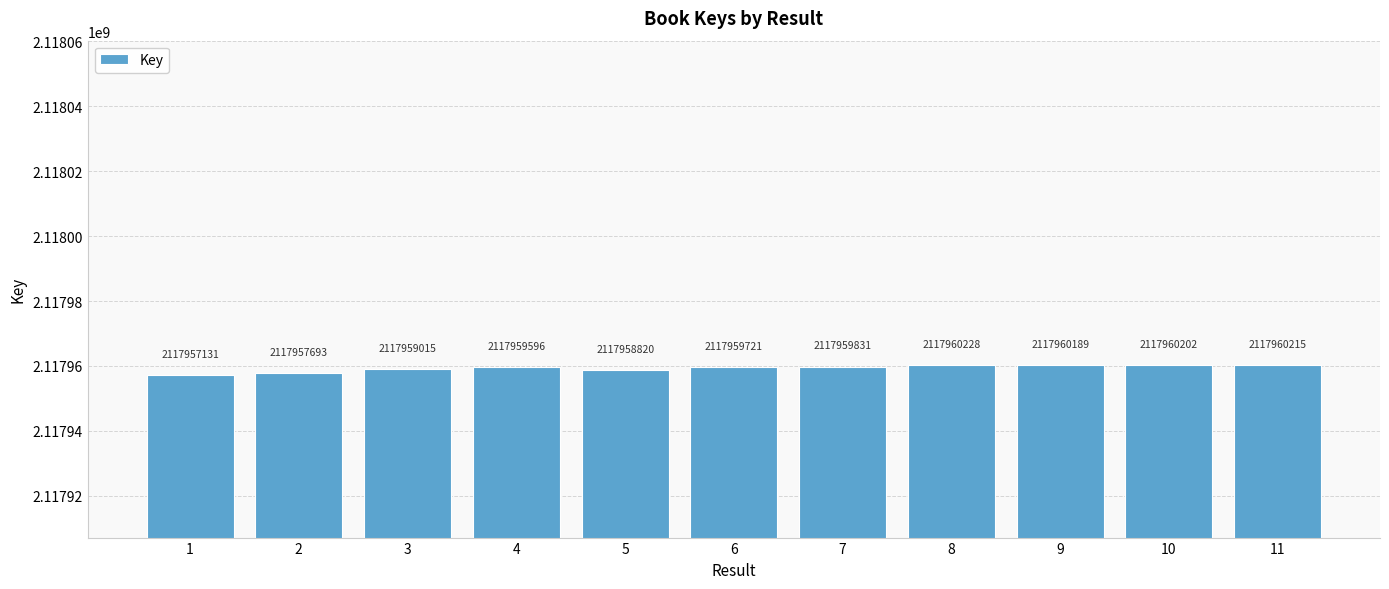

Where is the data nearest to the value 2117958679?

5